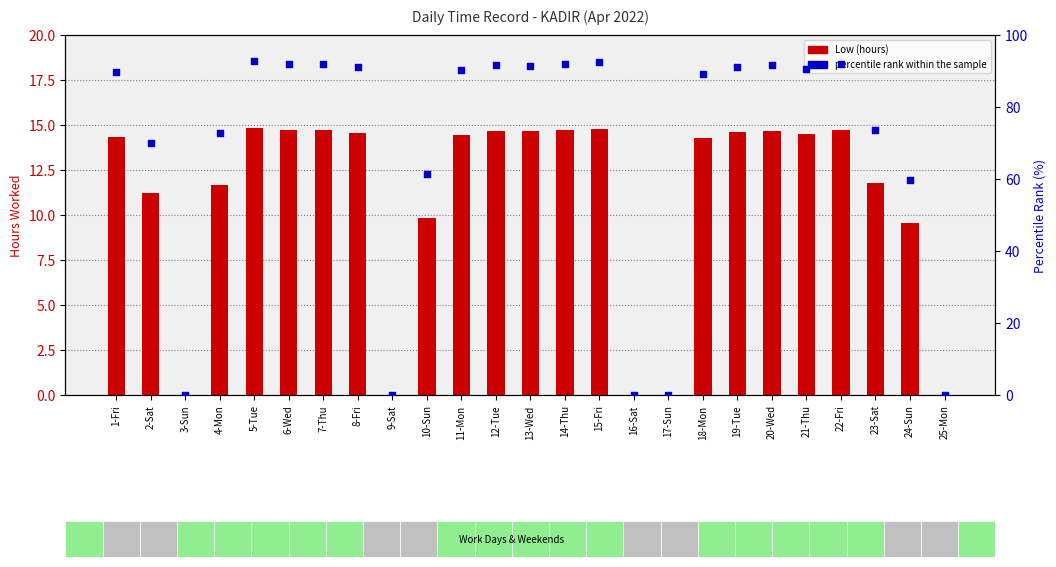

At which category is the sum across all series the highest?

5-Tue